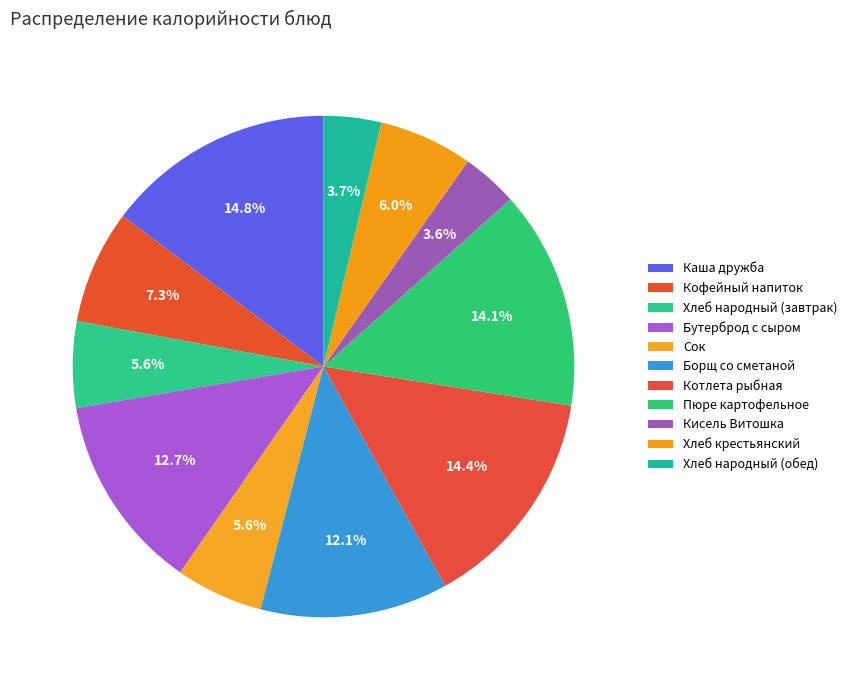

Is there any slice that represents more than half of the pie?

No